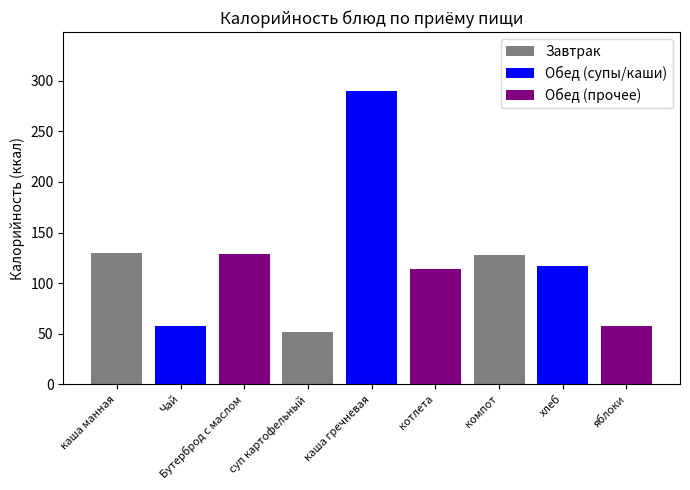

Which has a higher value, суп картофельный or компот?

компот